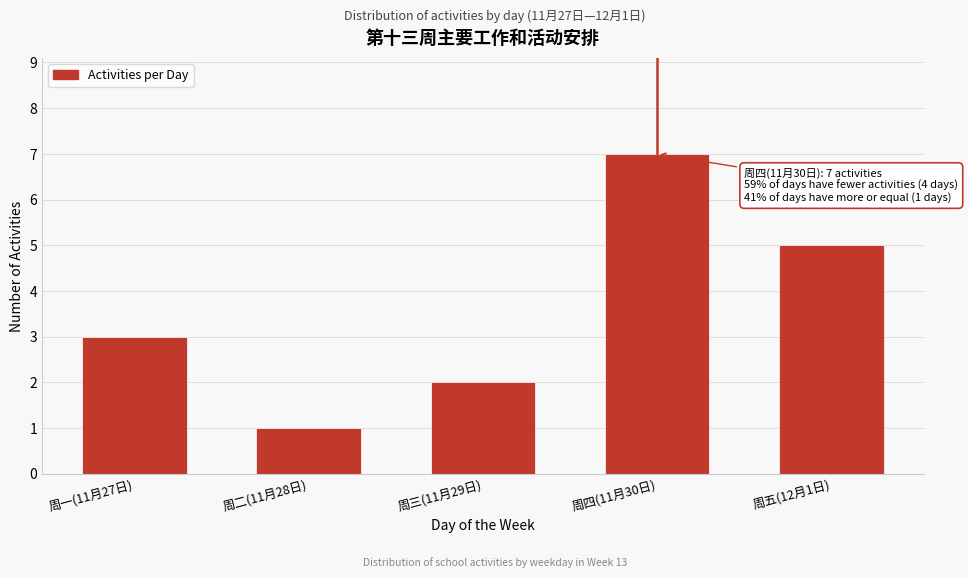

Reading left to right, list all the values displayed in this chart.

3	1	2	7	5